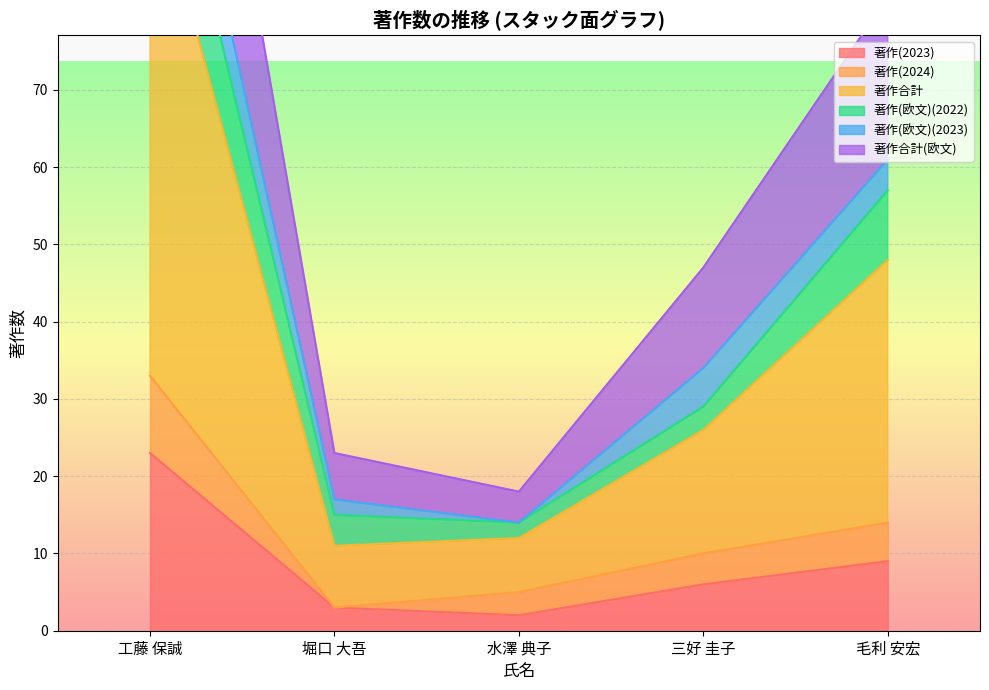

Which has a higher value, 工藤 保誠 or 水澤 典子?

工藤 保誠